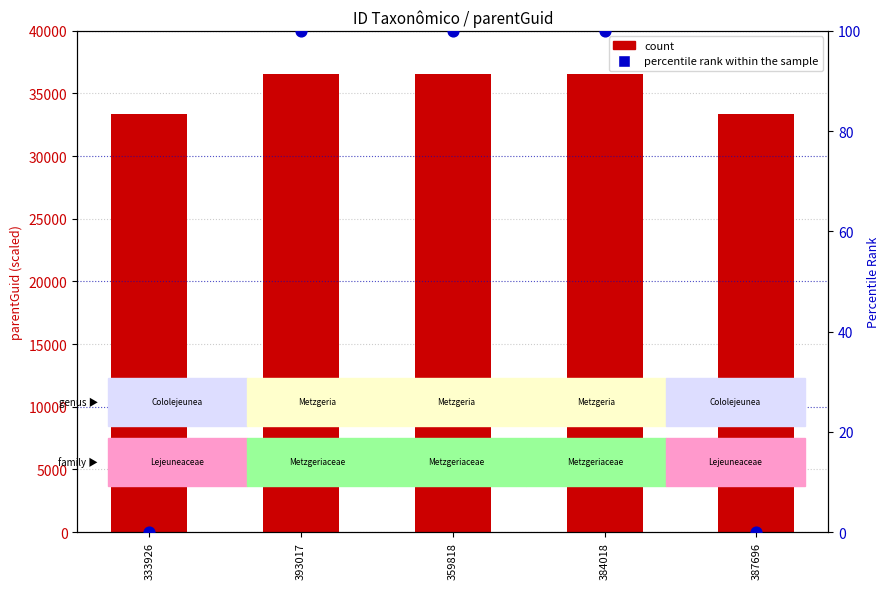

At which category is the sum across all series the highest?

393017